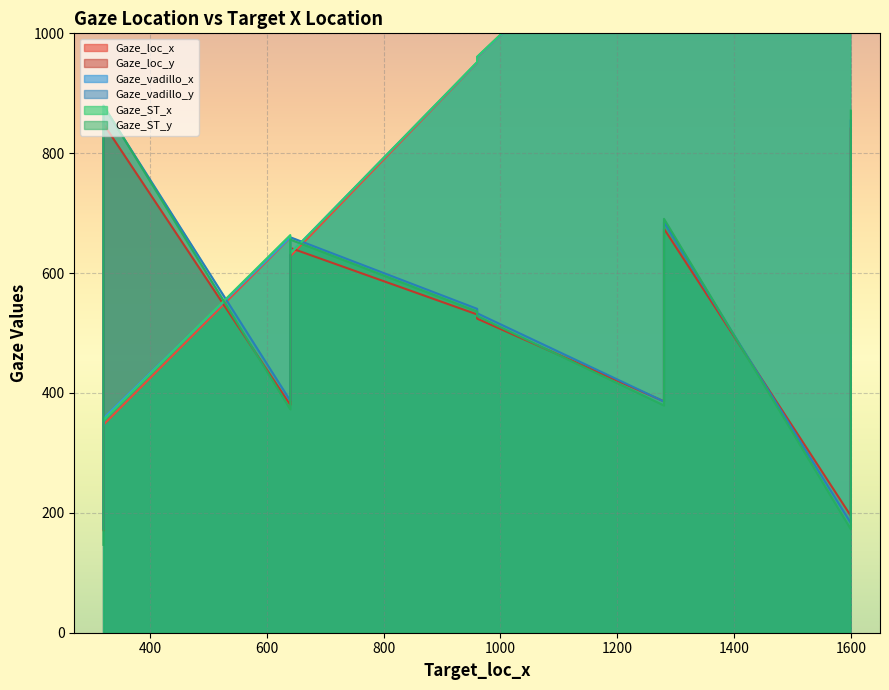

Which series has the widest spread of values?

Gaze_vadillo_x